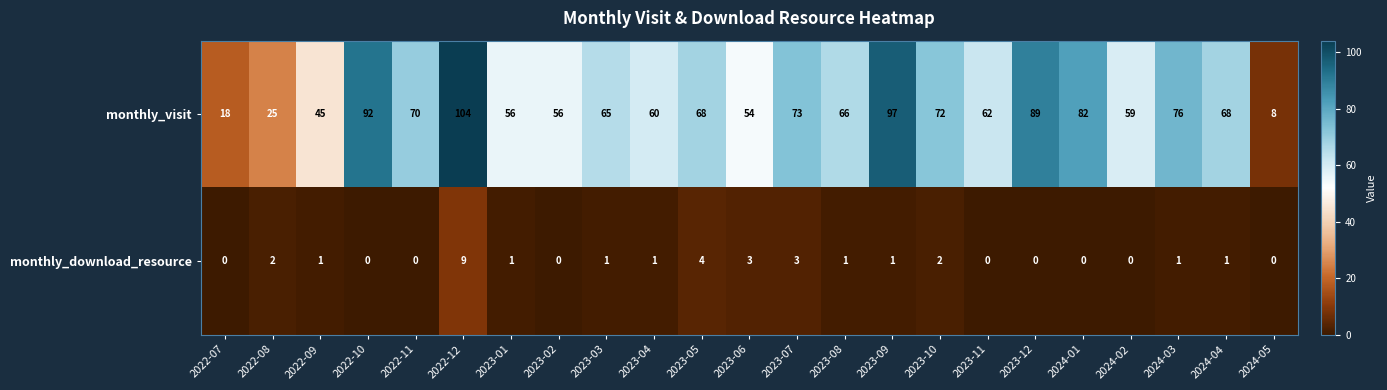

Which series changed the most between 2022-12 and 2024-04?

monthly_visit